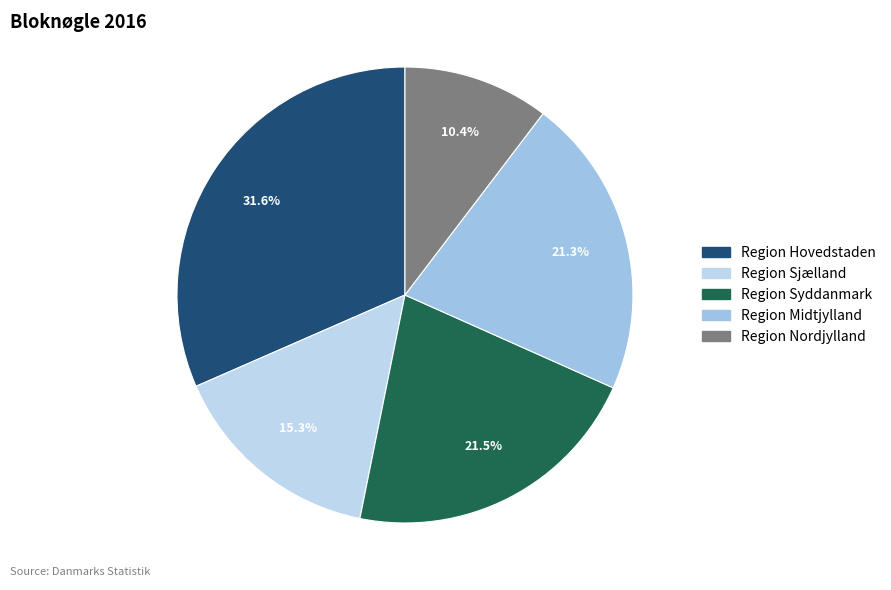

How many segments does this pie chart have?

5